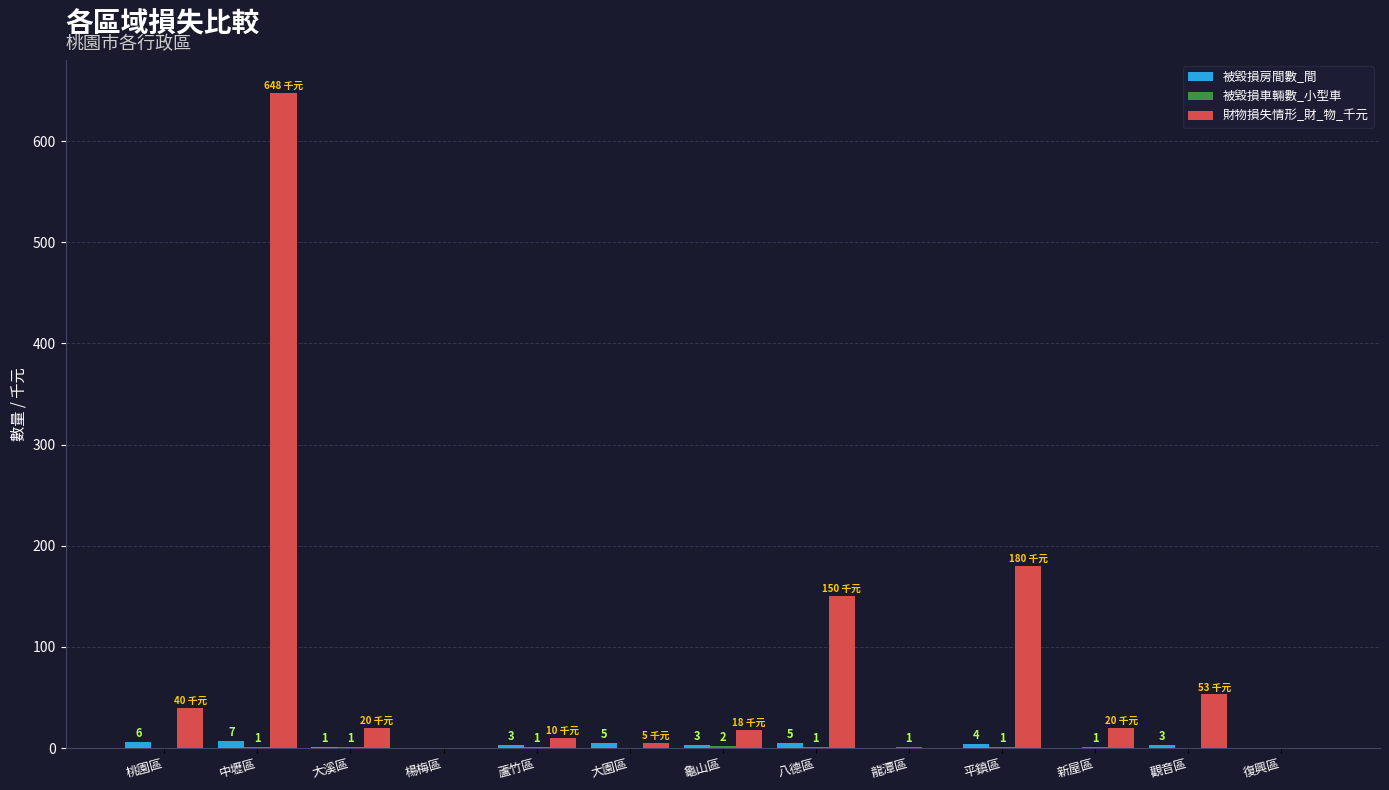

What is the greatest value displayed?

648